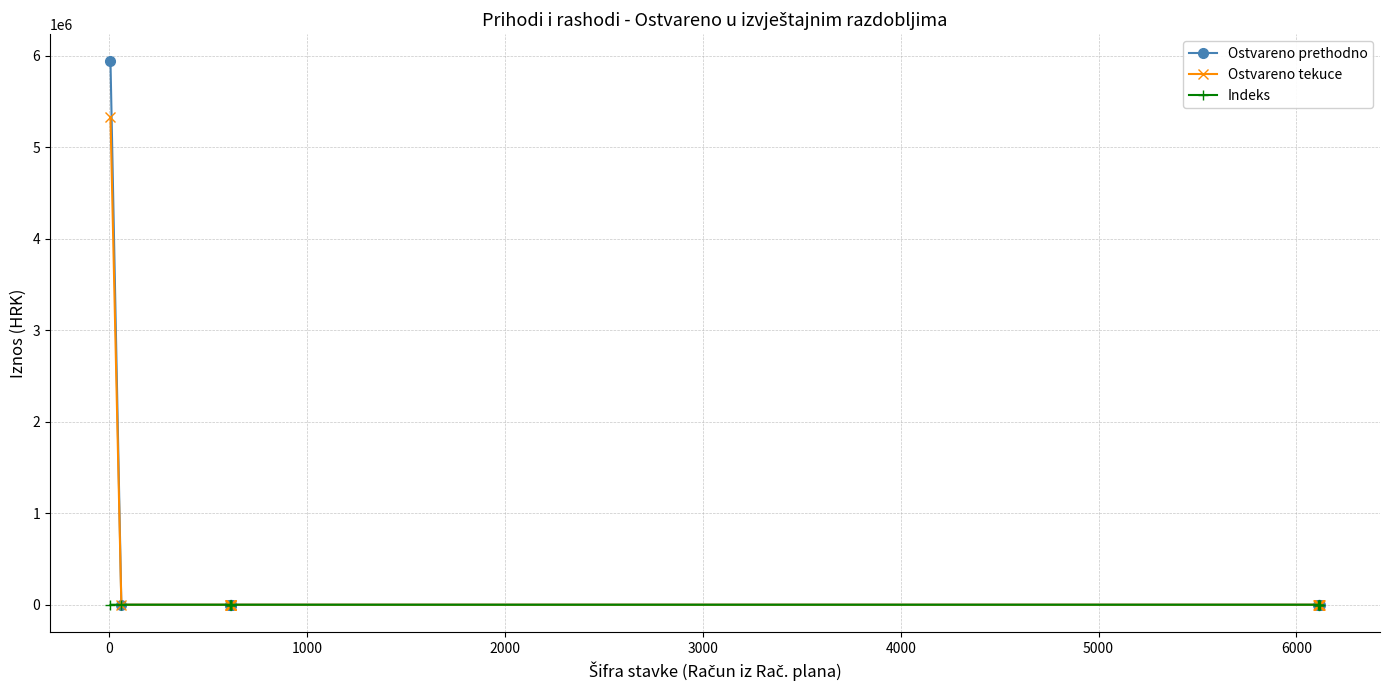

What is the greatest value displayed?

5939551.0